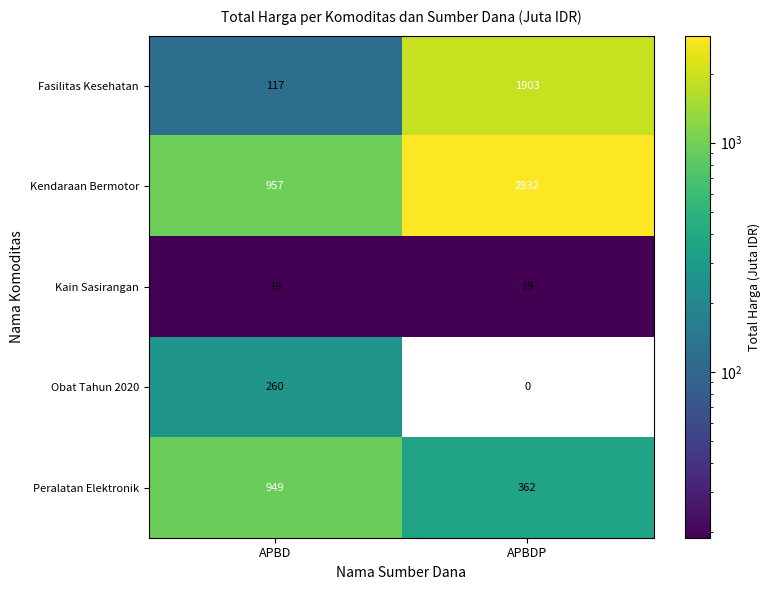

What is the total value across all series at APBD?

2302